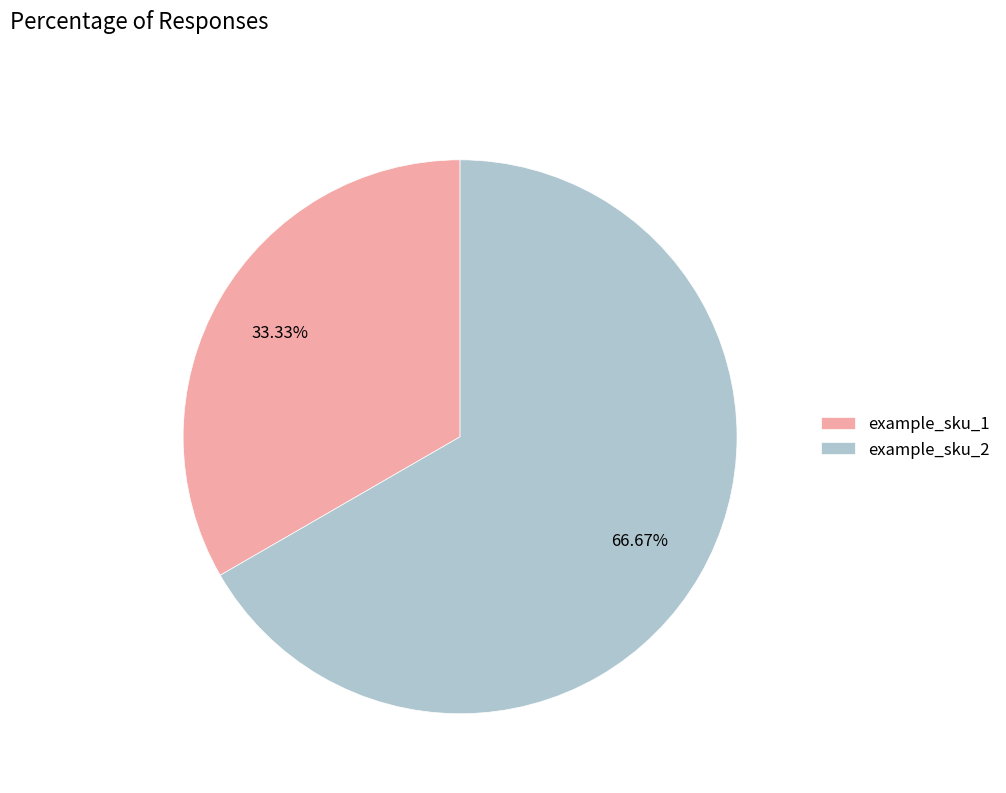

Is there a majority slice in this chart?

Yes